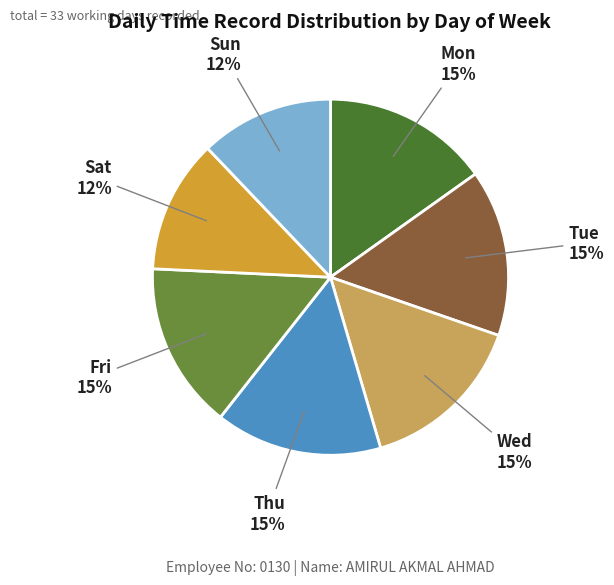

Is the sum of Mon and Wed greater than half?

No